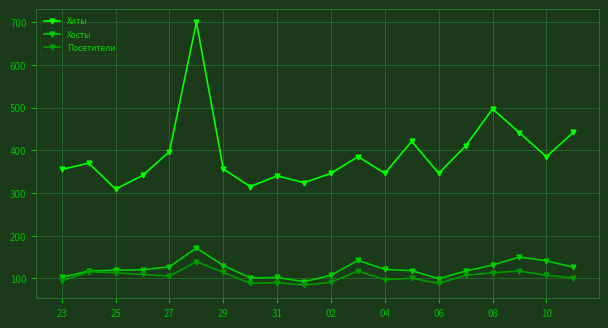

How many lines are shown in the chart?

3